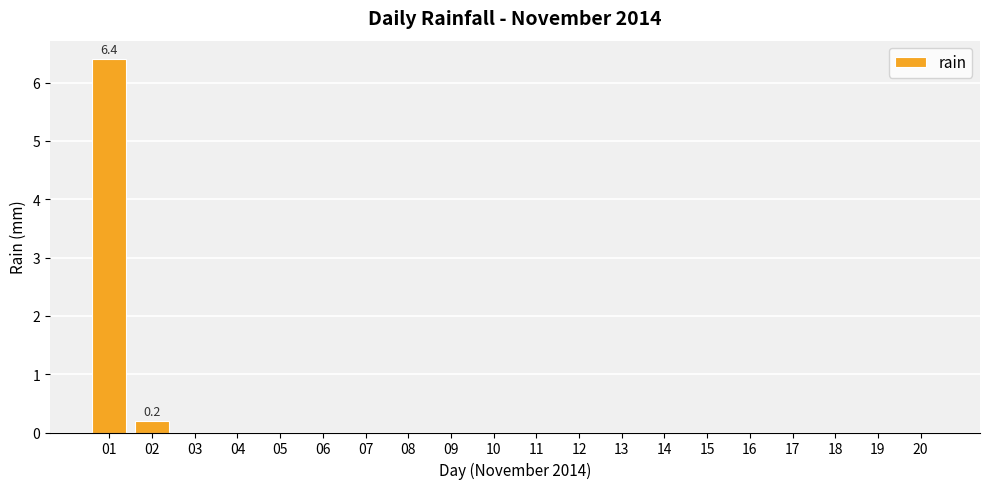

Reading right to left, list all the values displayed in this chart.

20=0.0	19=0.0	18=0.0	17=0.0	16=0.0	15=0.0	14=0.0	13=0.0	12=0.0	11=0.0	10=0.0	09=0.0	08=0.0	07=0.0	06=0.0	05=0.0	04=0.0	03=0.0	02=0.2	01=6.4